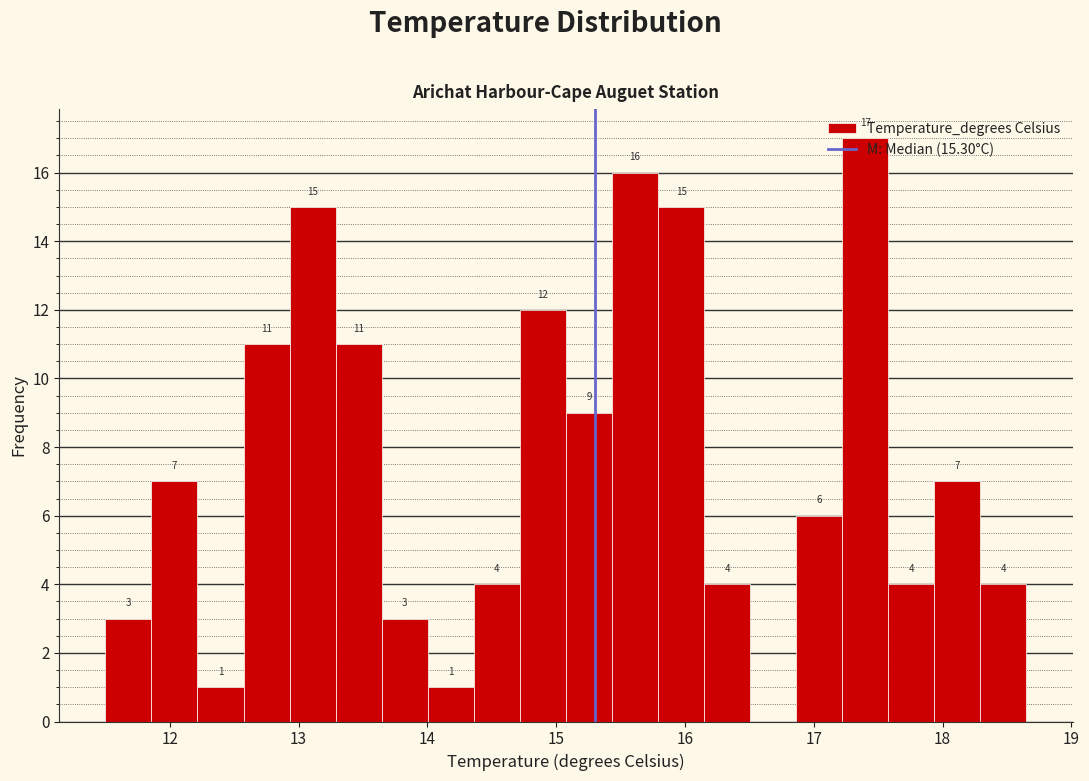

Around what value on the x-axis is the tallest bar? Give the approximate position of its centre, as read against the axis.

17.4